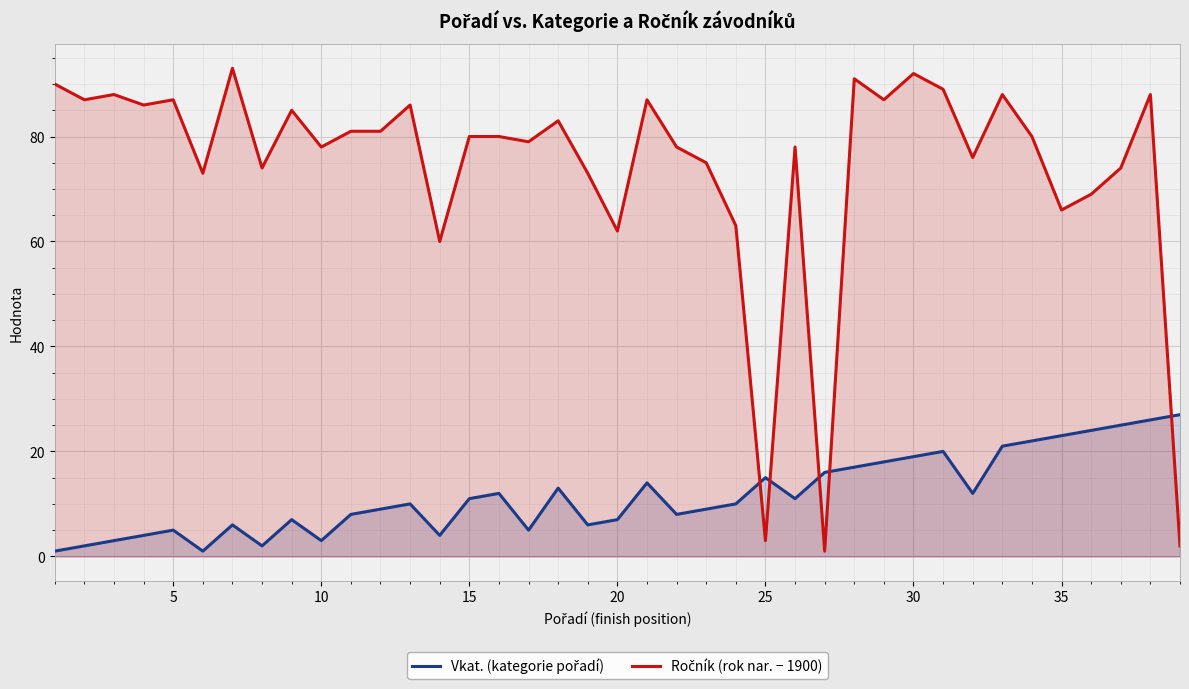

What is the greatest value displayed?

93